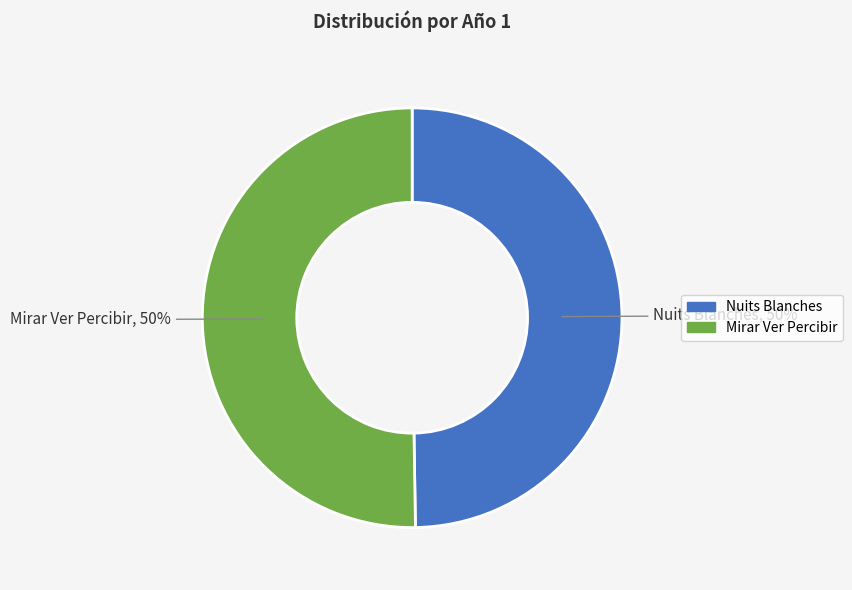

Count the number of slices in the pie.

2